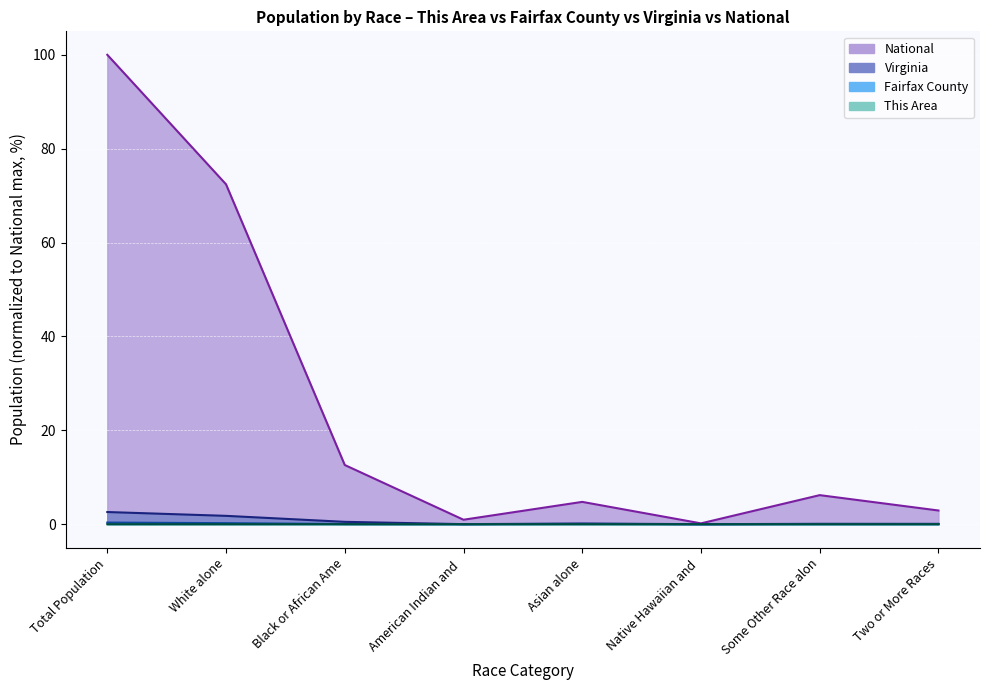

What is the sum of the Fairfax County values at Some Other Race alon and White alone?

0.2